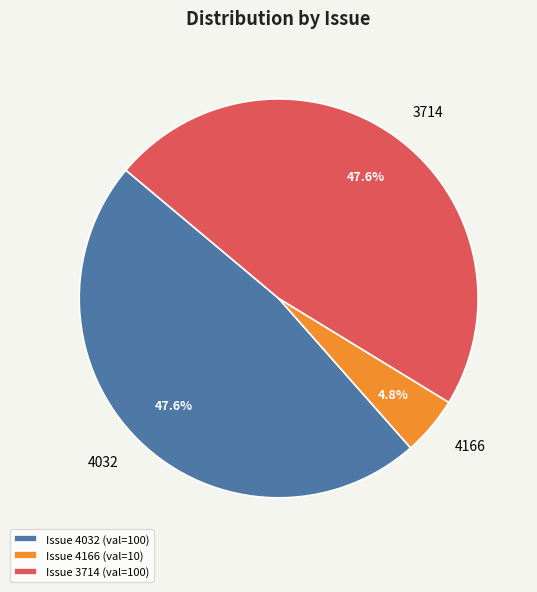

Count the number of slices in the pie.

3